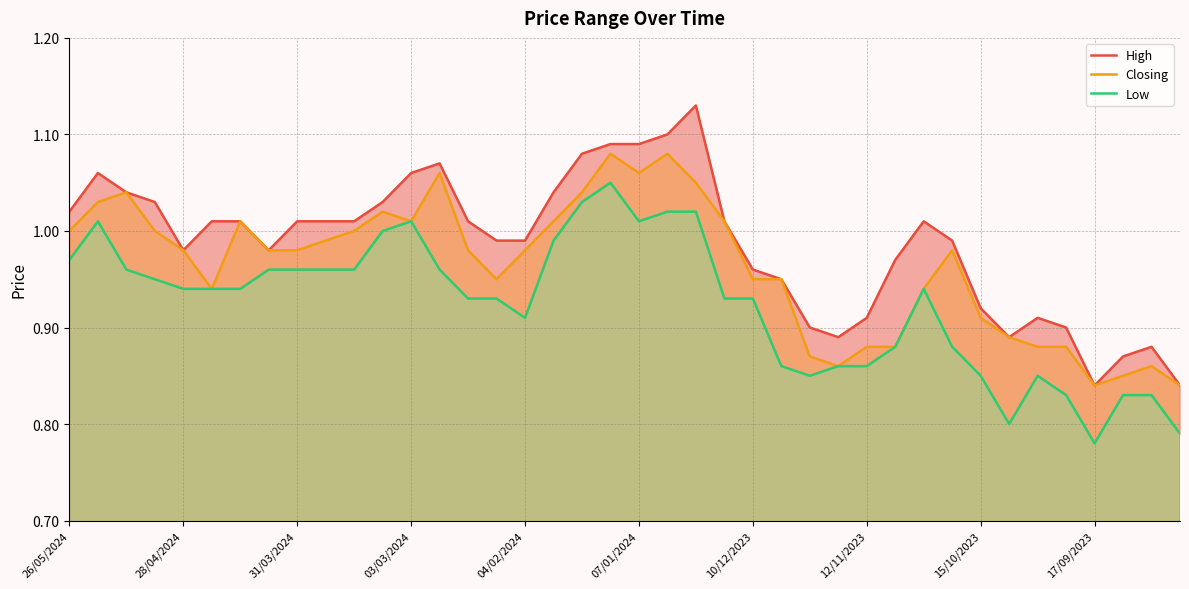

In High, how many points are higher than both neighbors (excluding endpoints)?

6